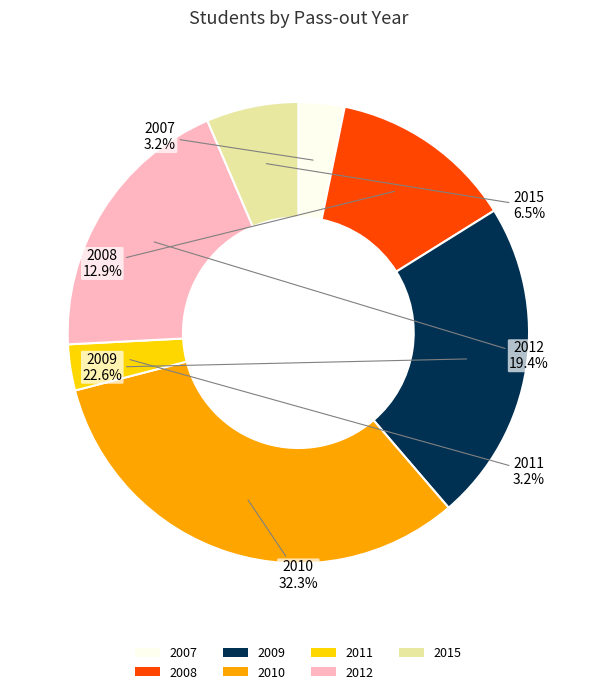

Is there a majority slice in this chart?

No